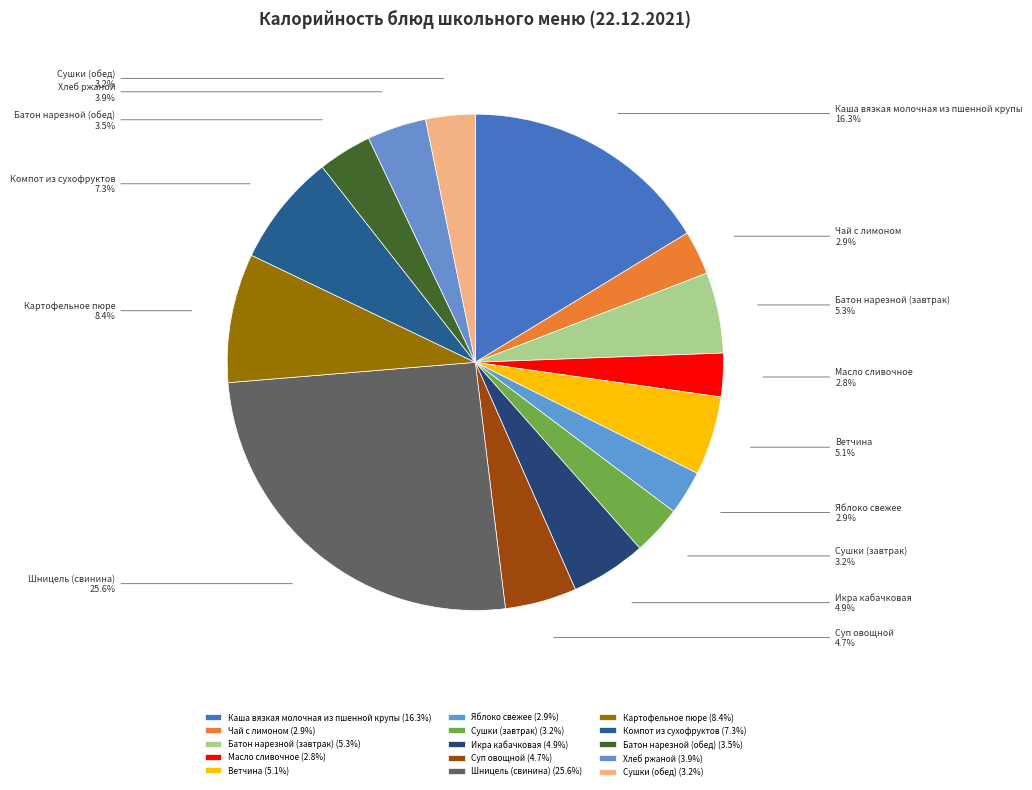

Between Сушки (обед) and Каша вязкая молочная из пшенной крупы, which is larger?

Каша вязкая молочная из пшенной крупы